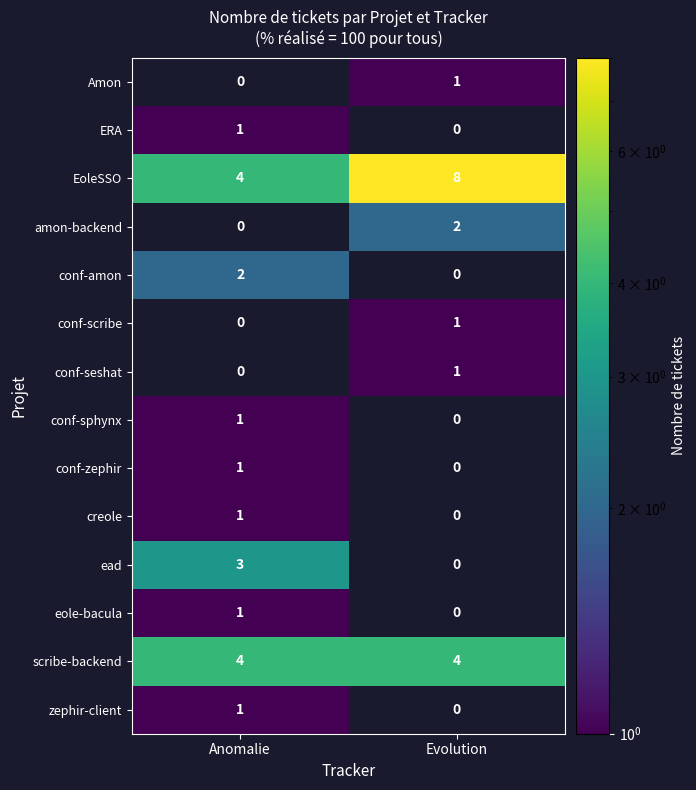

What is the greatest value displayed?

8